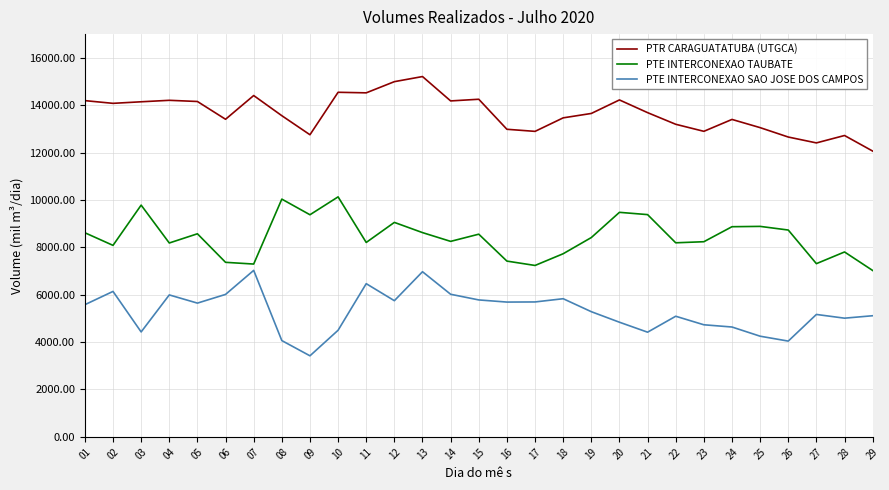

Which series has the widest spread of values?

PTE INTERCONEXAO SAO JOSE DOS CAMPOS